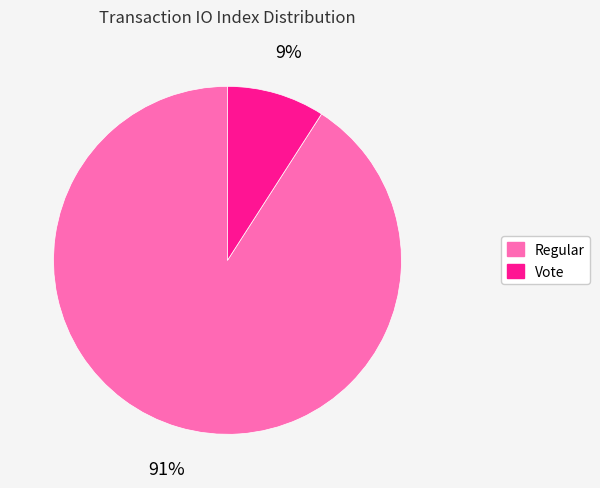

How many segments does this pie chart have?

2